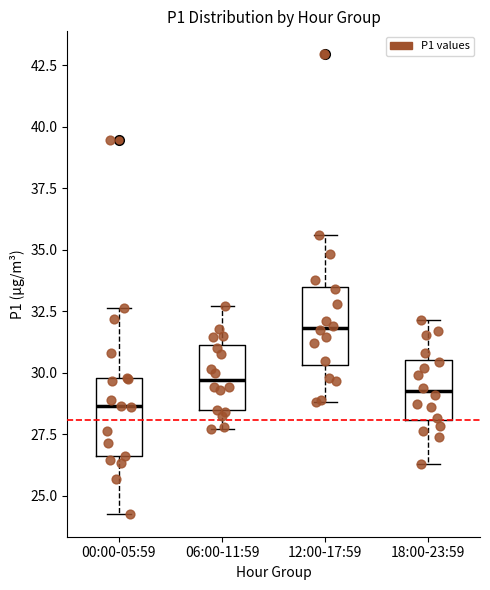

Reading left to right, transcribe this box plot: for each box, give where its median line is, the range the box spans, and where its two whiskers end, as read against the y-axis. The values are not printed on the chart, so give them approximately, as read against the axis.

00:00-05:59: median 28.5, box 26.5 to 30.0, whiskers 24.5 to 32.5
06:00-11:59: median 29.5, box 28.5 to 31.0, whiskers 27.5 to 32.5
12:00-17:59: median 32.0, box 30.5 to 33.5, whiskers 29.0 to 35.5
18:00-23:59: median 29.5, box 28.0 to 30.5, whiskers 26.5 to 32.0